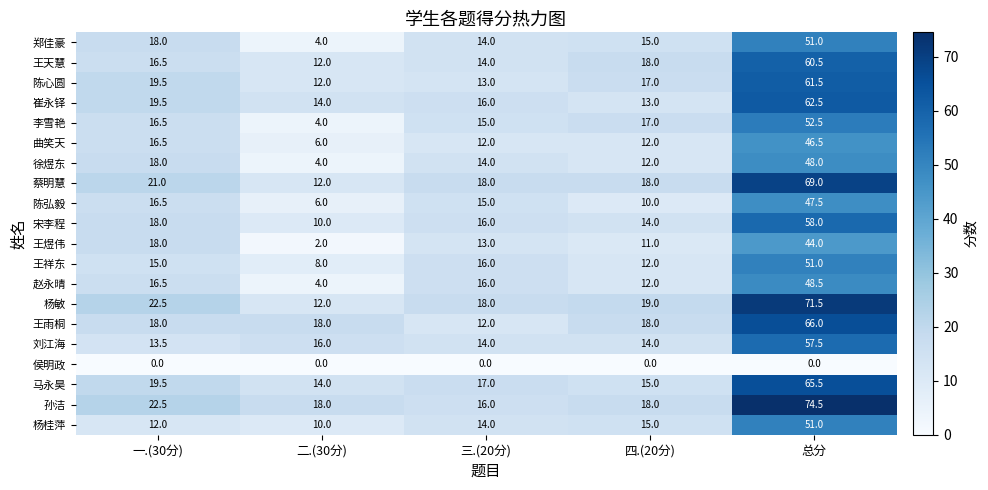

What is the difference between the highest and lowest values at 总分?

74.5